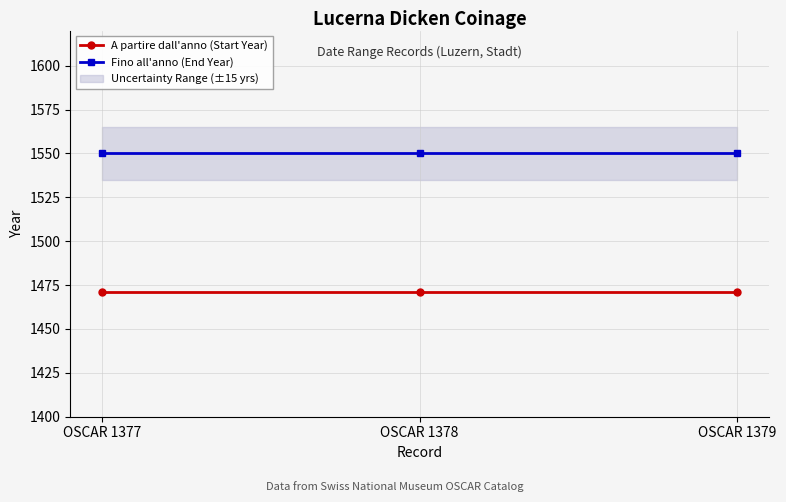

Does the chart display data point markers on the line(s)?

Yes